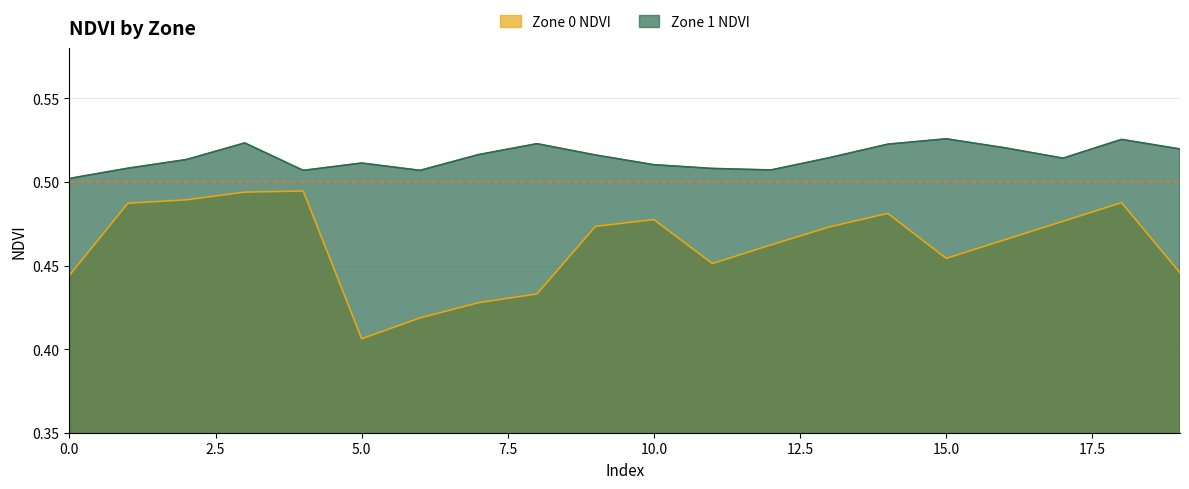

The value of Zone 1 NDVI at 10.0 is 0.3. True or false?

False